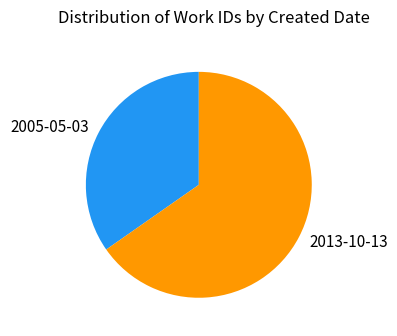

How many segments does this pie chart have?

2